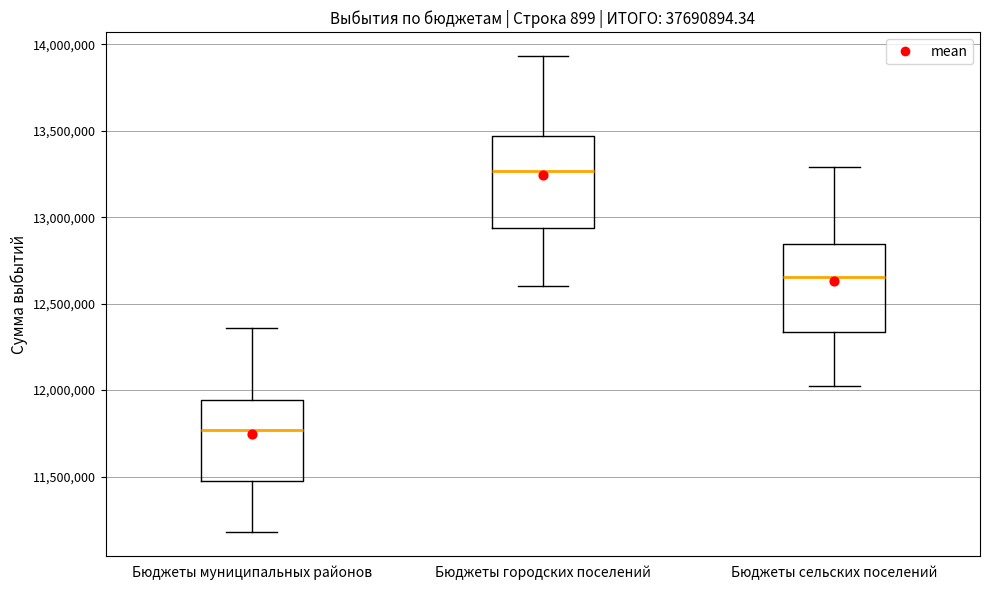

Where is the upper edge of the box for Бюджеты городских поселений on the y-axis? The values are not printed on the chart, so give them approximately, as read against the axis.

13450000